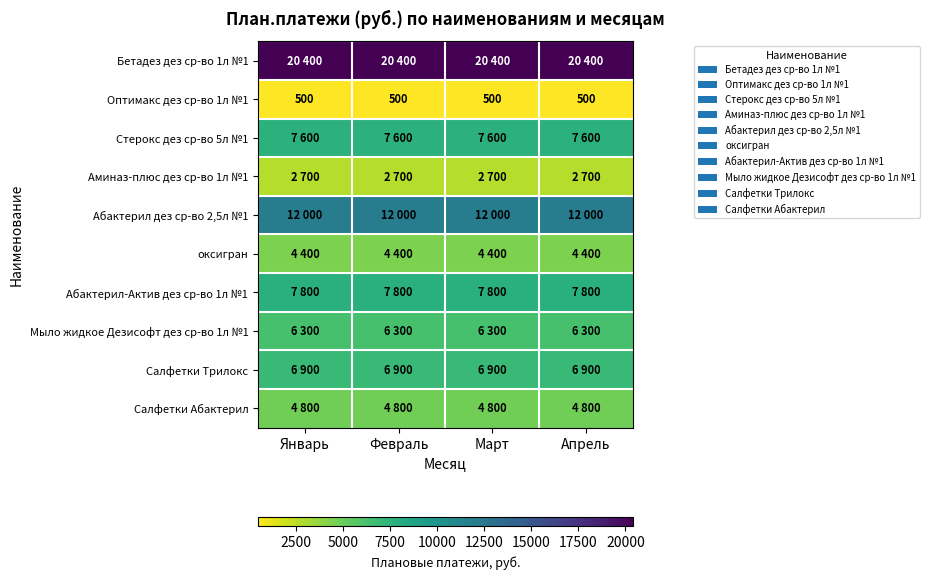

What is the average value of the Оптимакс дез ср-во 1л №1 series?

500